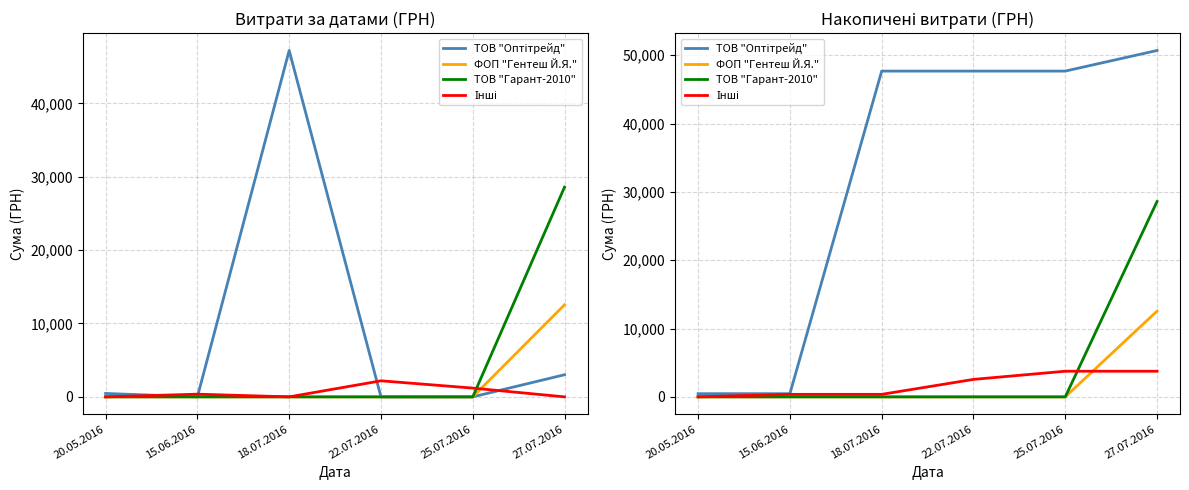

Reading left to right, what are all the values shown in this chart?

ТОВ "Оптітрейд": 20.05.2016=466.0	15.06.2016=466.0	18.07.2016=47670.0	22.07.2016=47670.0	25.07.2016=47670.0	27.07.2016=50687.0
ФОП "Гентеш Й.Я.": 20.05.2016=0.0	15.06.2016=0.0	18.07.2016=0.0	22.07.2016=0.0	25.07.2016=0.0	27.07.2016=12551.0
ТОВ "Гарант-2010": 20.05.2016=0.0	15.06.2016=0.0	18.07.2016=0.0	22.07.2016=0.0	25.07.2016=0.0	27.07.2016=28591.0
Інші: 20.05.2016=0.0	15.06.2016=367.2	18.07.2016=367.2	22.07.2016=2556.1	25.07.2016=3752.1	27.07.2016=3752.1